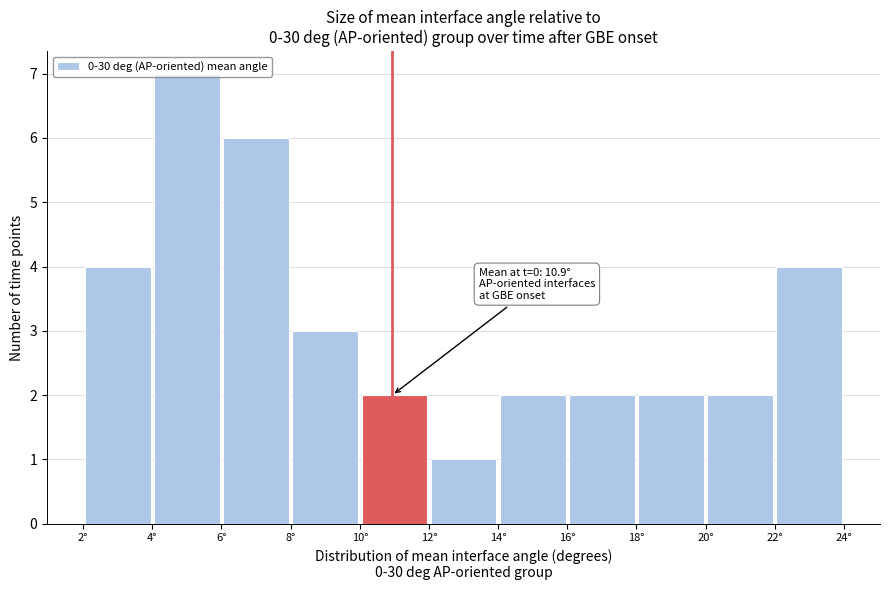

Over which range of the x-axis is the bar tallest?

4 to 6